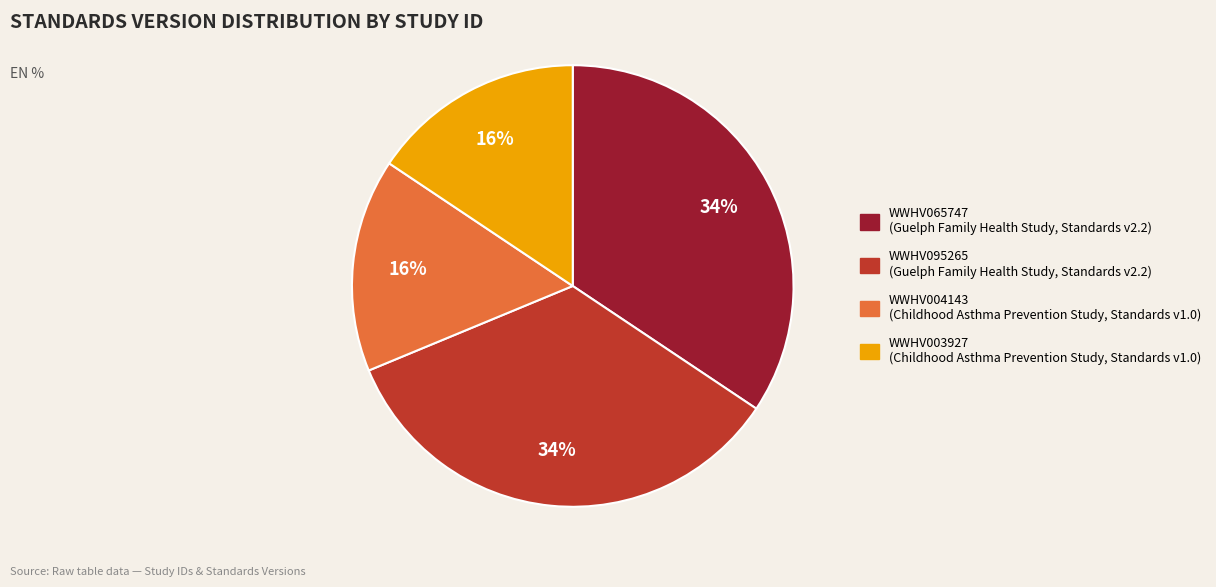

Does any single category account for the majority?

No